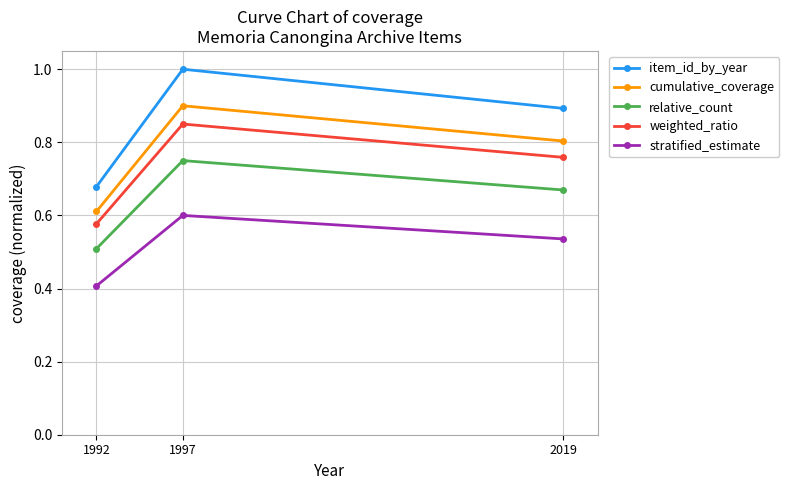

At which category is the sum across all series the highest?

1997